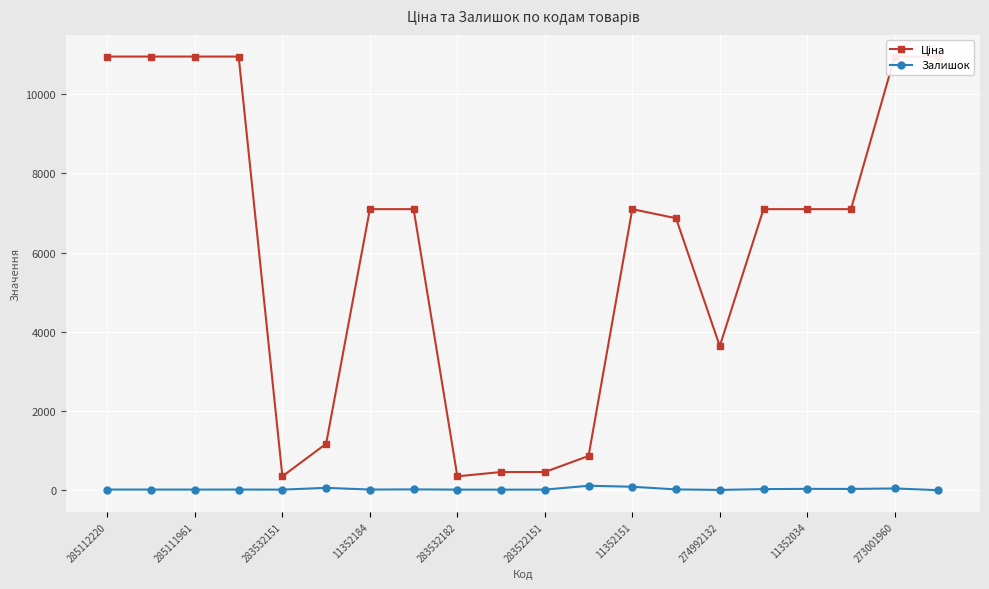

The value of Ціна at 285112220 is 10952.0. True or false?

True